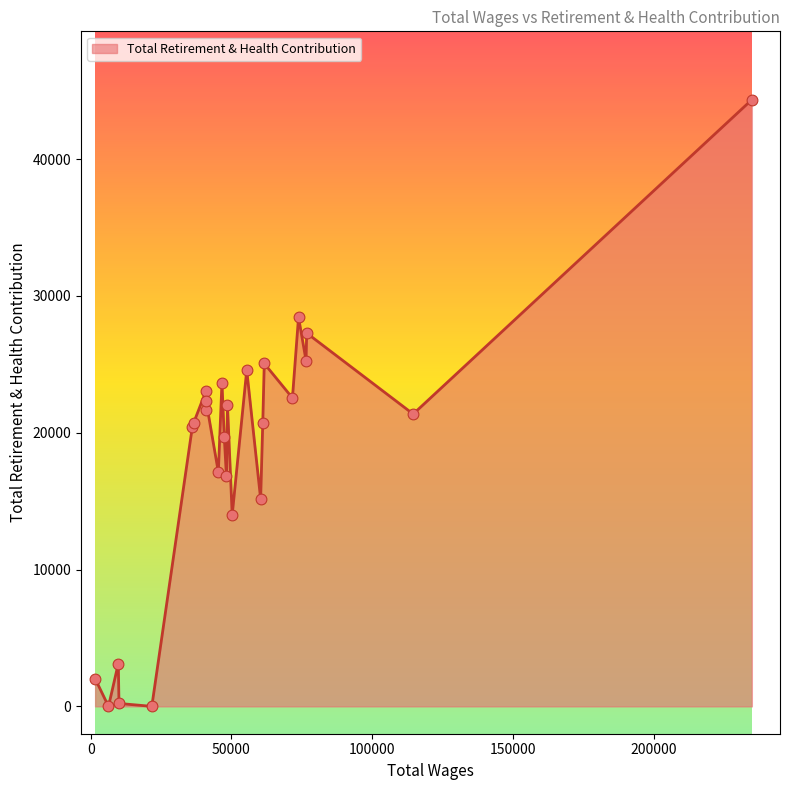

What is the difference between the maximum and minimum values?

44348